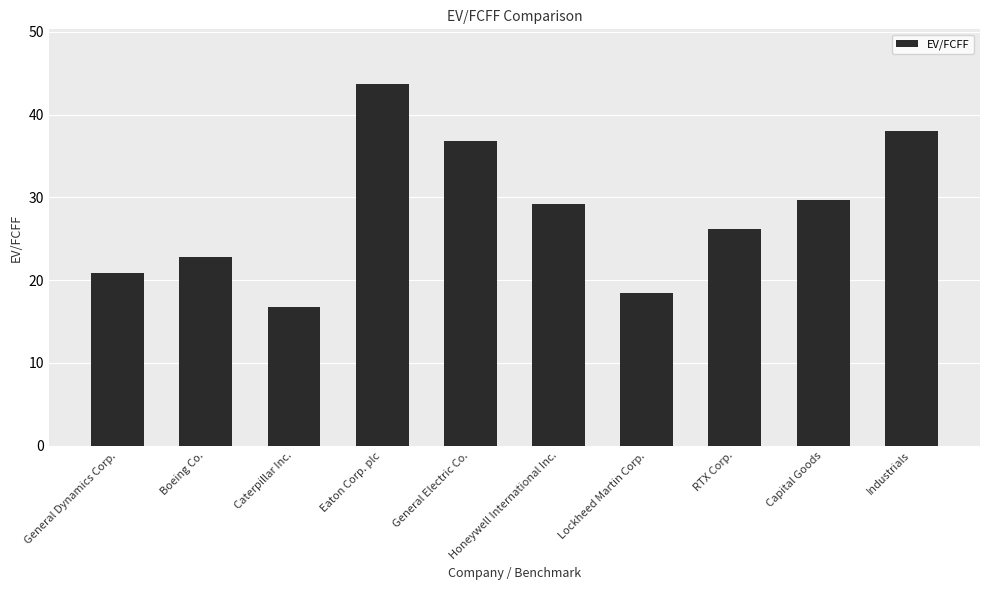

At which category does the chart reach its peak across all series?

Eaton Corp. plc